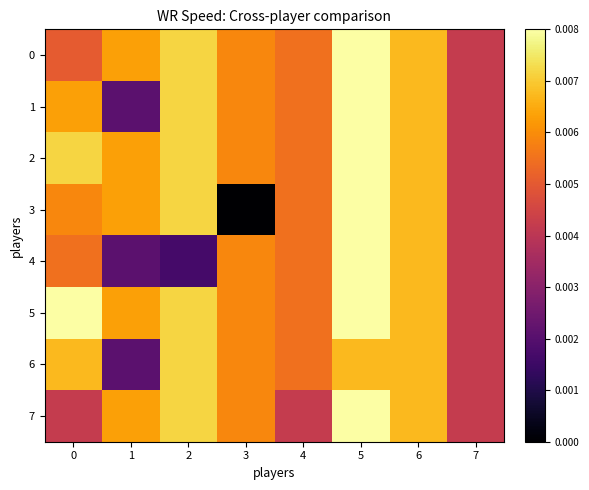

Which category has the highest value across all series?

5